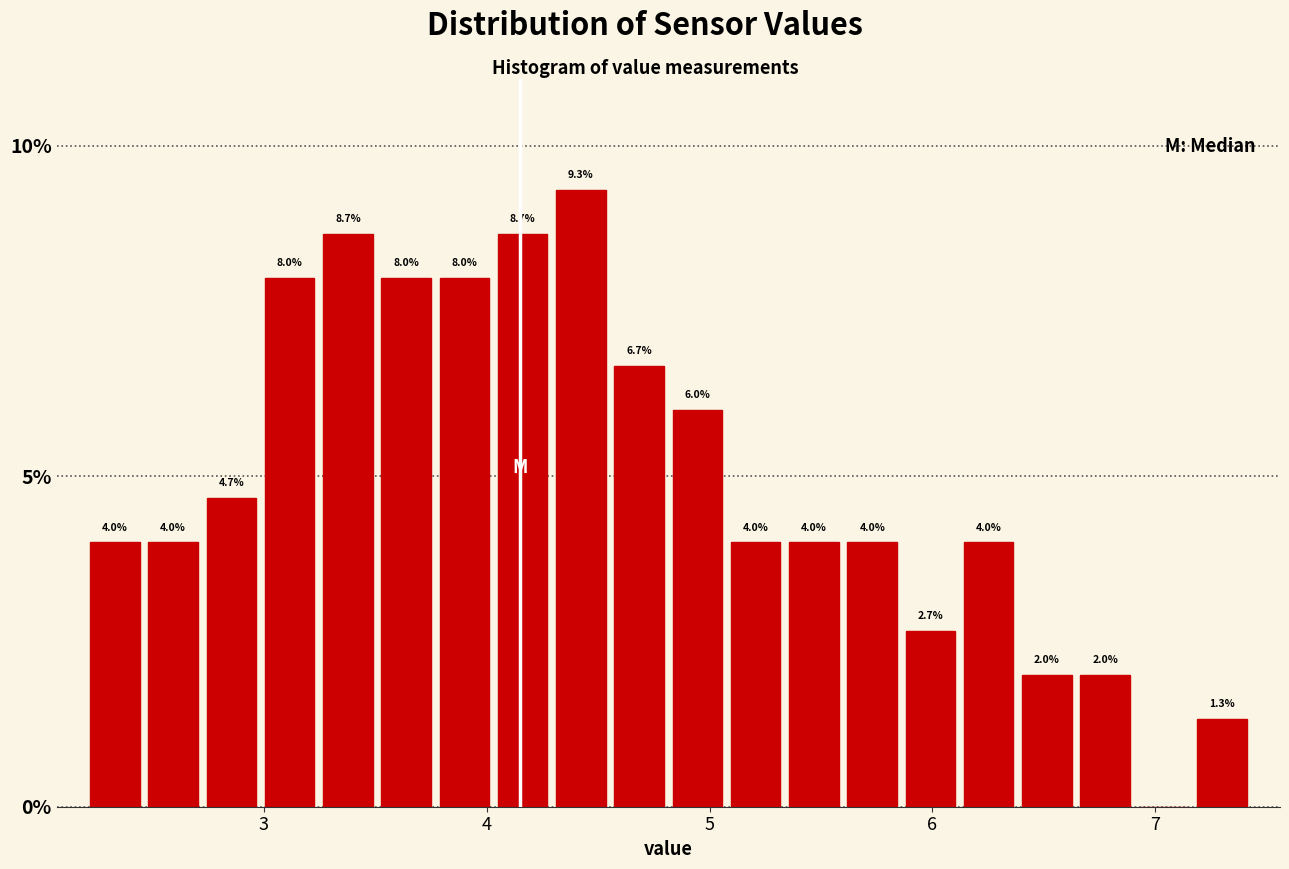

Read against the x-axis, roughly where is the centre of the tallest bar?

4.4